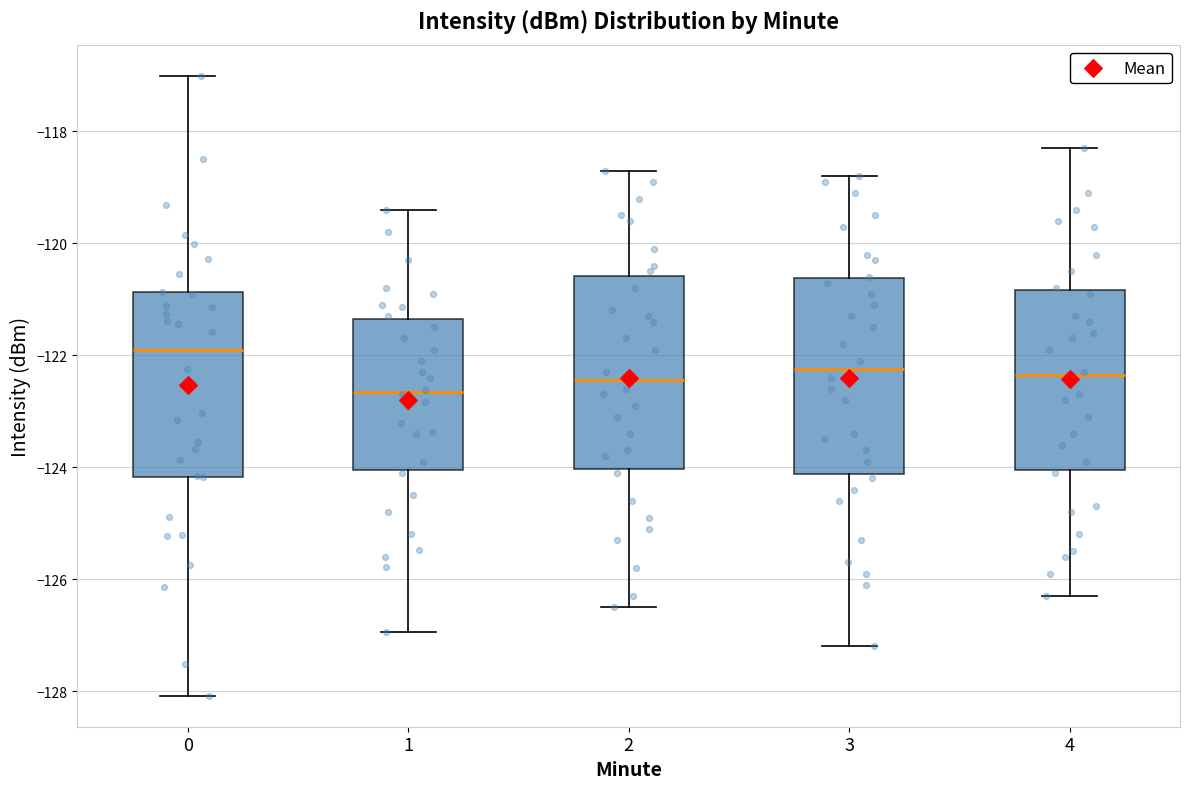

Reading left to right, transcribe this box plot: for each box, give where its median line is, the range the box spans, and where its two whiskers end, as read against the y-axis. The values are not printed on the chart, so give them approximately, as read against the axis.

0: median -122.0, box -124.2 to -120.8, whiskers -128.0 to -117.0
1: median -122.6, box -124.0 to -121.4, whiskers -127.0 to -119.4
2: median -122.4, box -124.0 to -120.6, whiskers -126.4 to -118.6
3: median -122.2, box -124.2 to -120.6, whiskers -127.2 to -118.8
4: median -122.4, box -124.0 to -120.8, whiskers -126.2 to -118.2